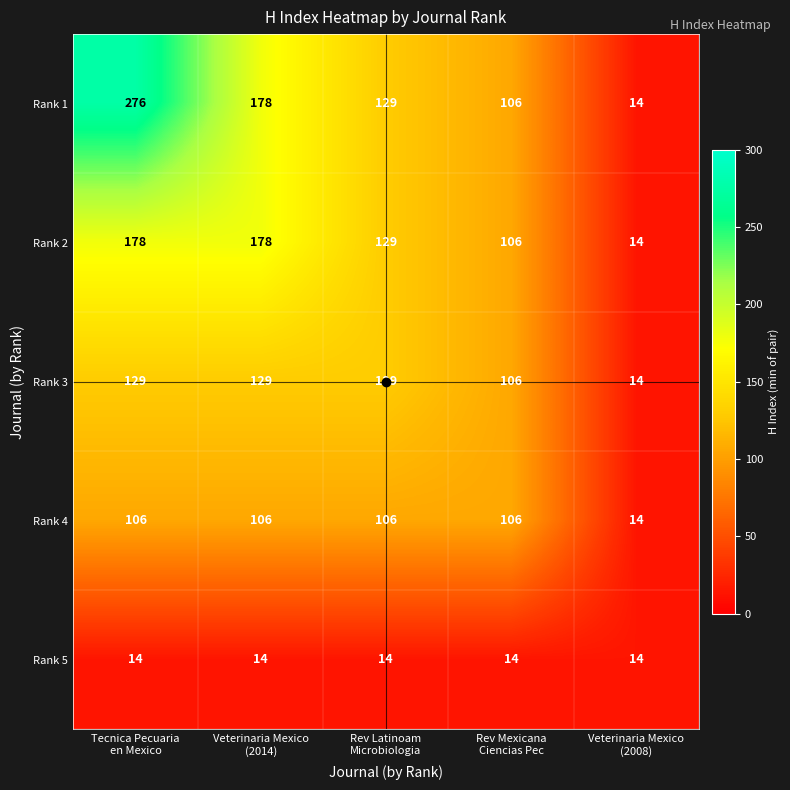

Which series has the largest range (max minus min)?

Rank 1